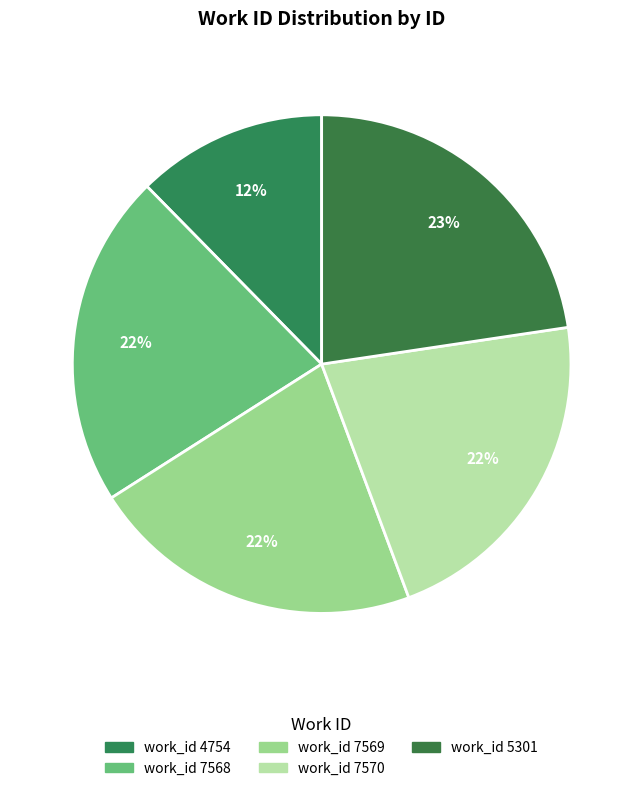

Does any single category account for the majority?

No